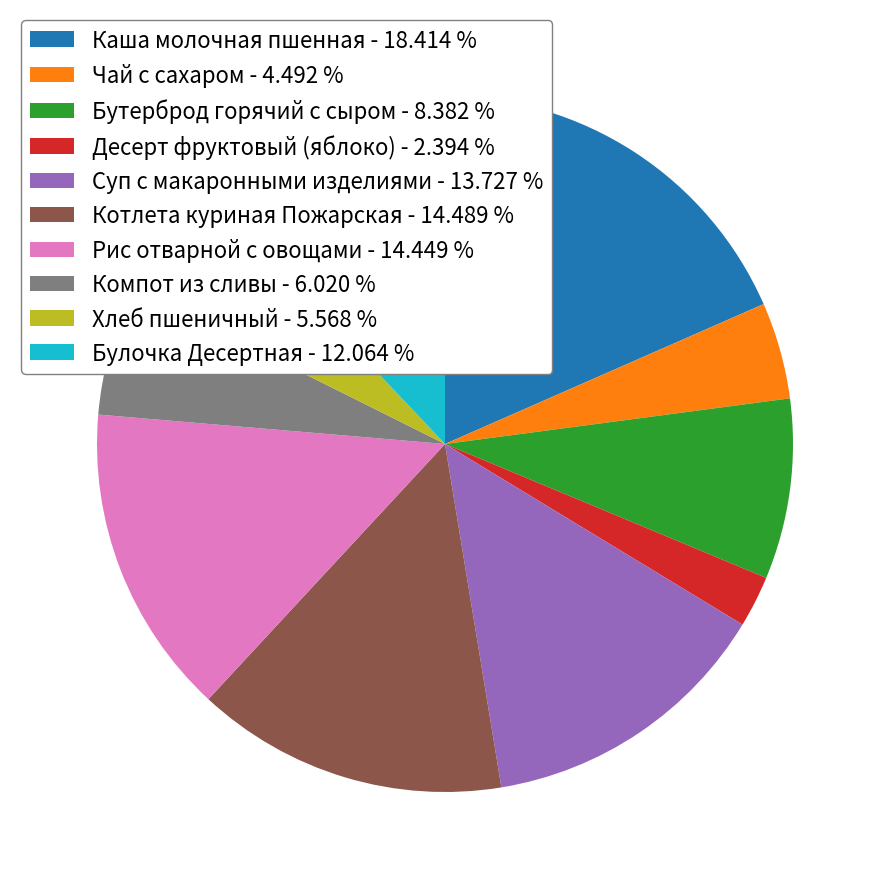

Do Компот из сливы - 6.020 % and Бутерброд горячий с сыром - 8.382 % together represent more than half of the pie?

No